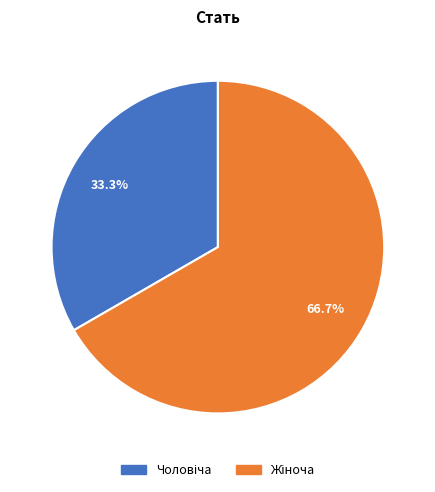

Does any single category account for the majority?

Yes